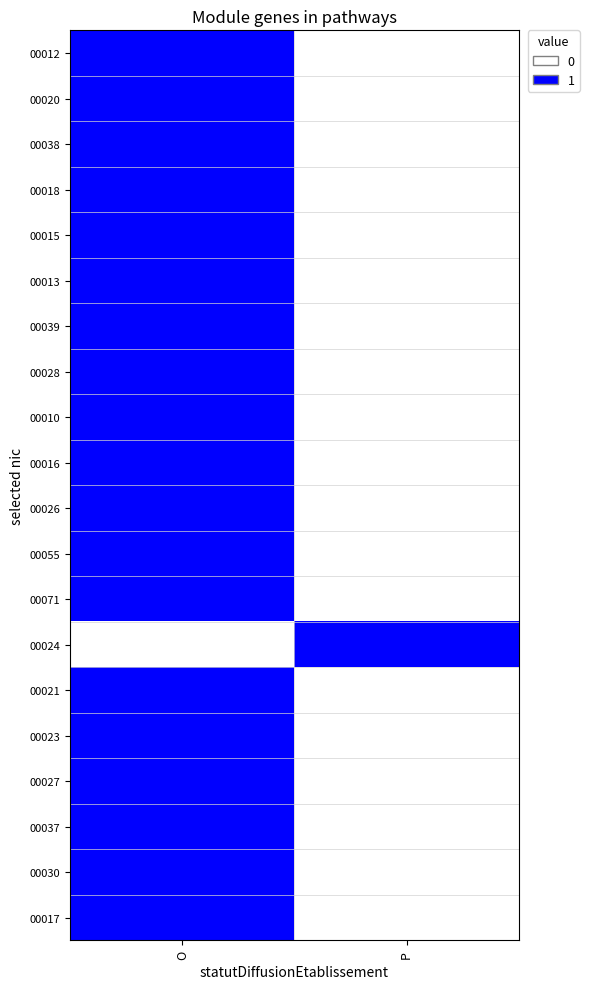

What is the maximum value shown in the chart?

1